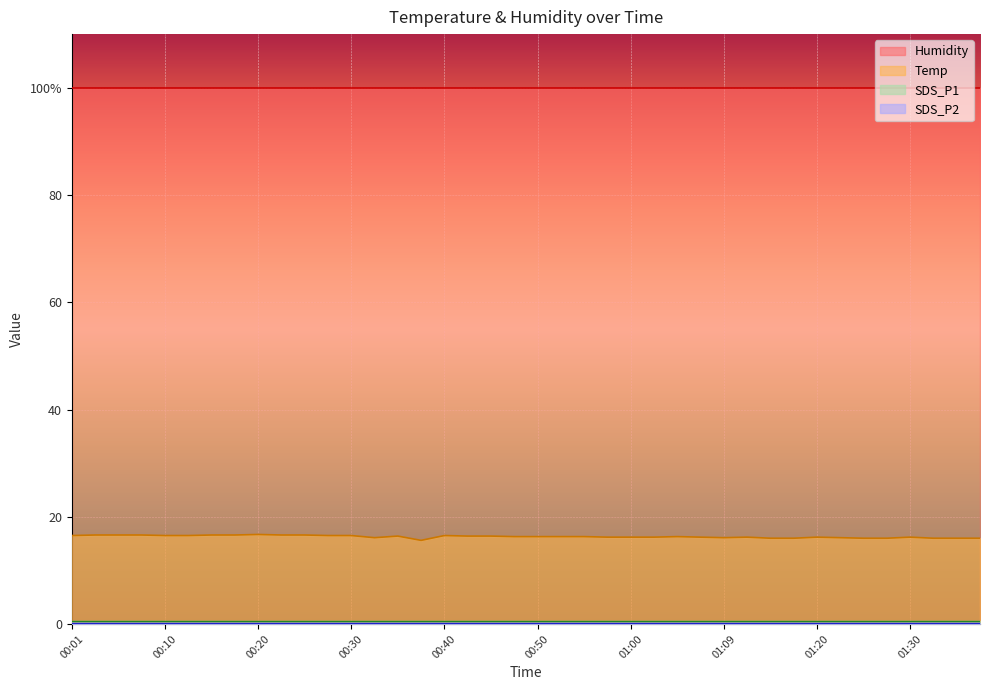

Between 00:05 and 01:28, which series saw the biggest shift?

Temp